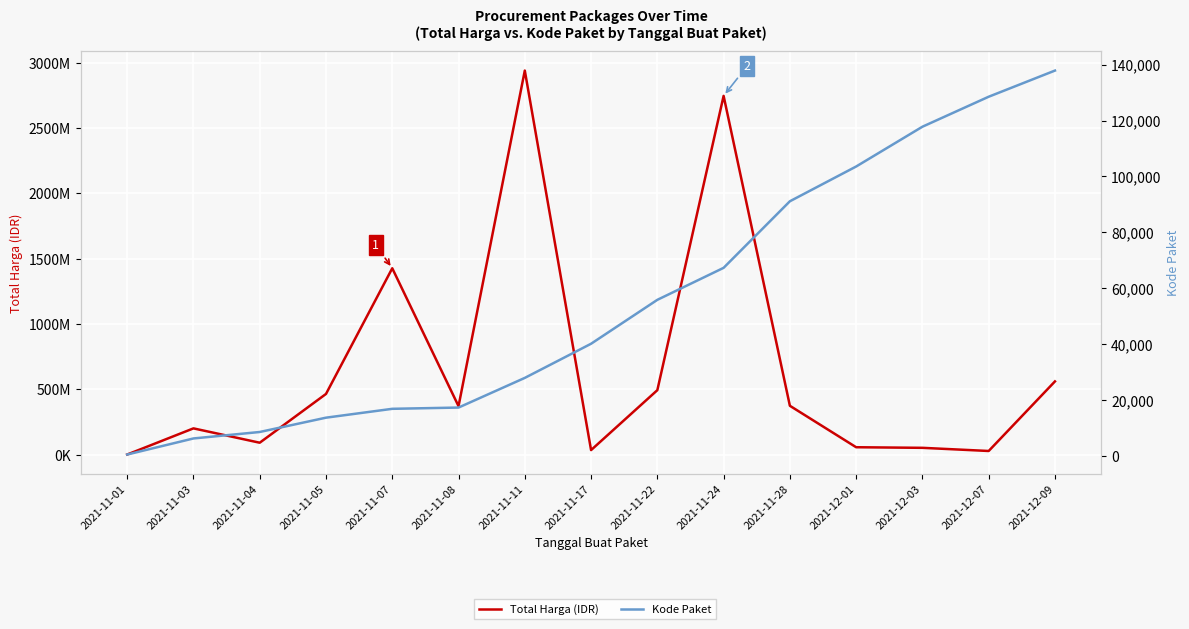

True or false: Total Harga (IDR) and Kode Paket cross at least once.

False